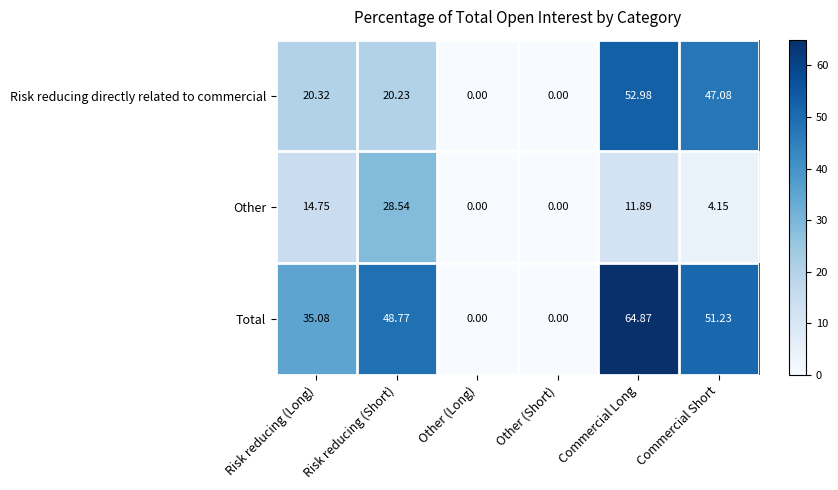

List the series in order of their peak value, highest first.

Total, Risk reducing directly related to commercial, Other